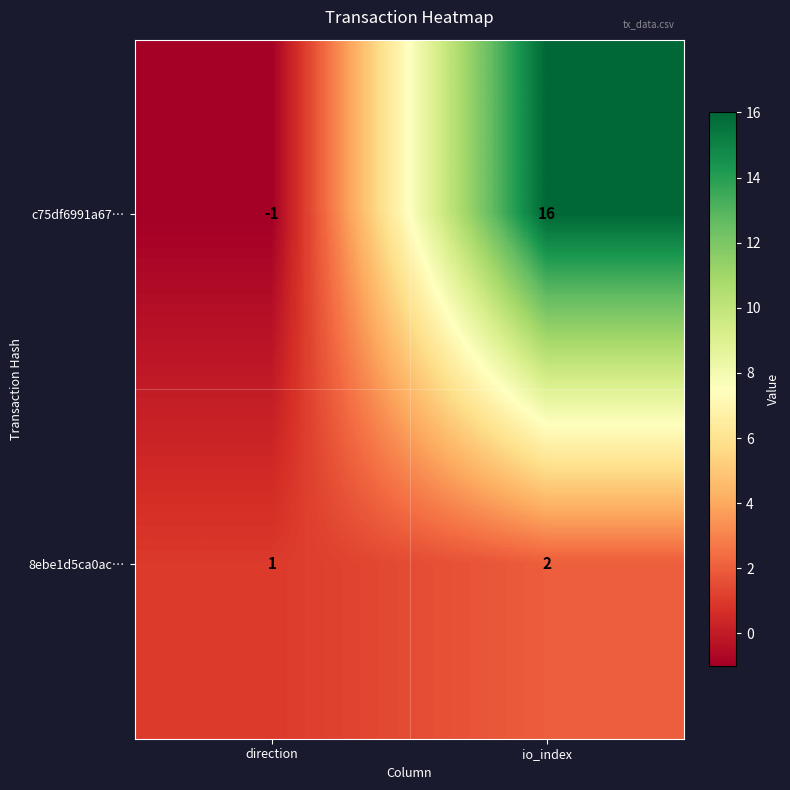

What is the difference between the c75df6991a67… values at direction and io_index?

17